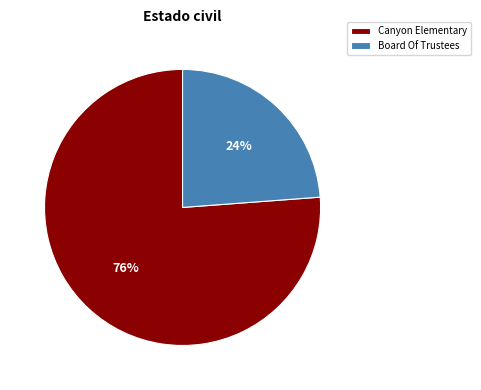

Which category has the smallest portion of the pie?

Board Of Trustees